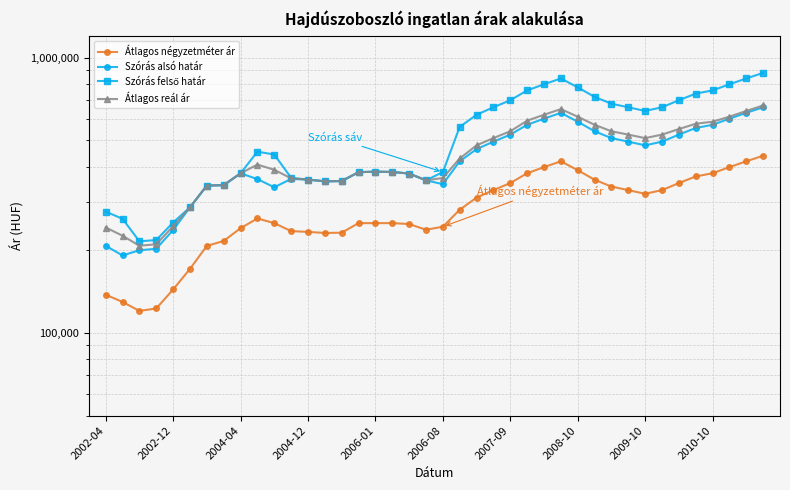

True or false: Szórás alsó határ and Szórás felső határ cross at least once.

False